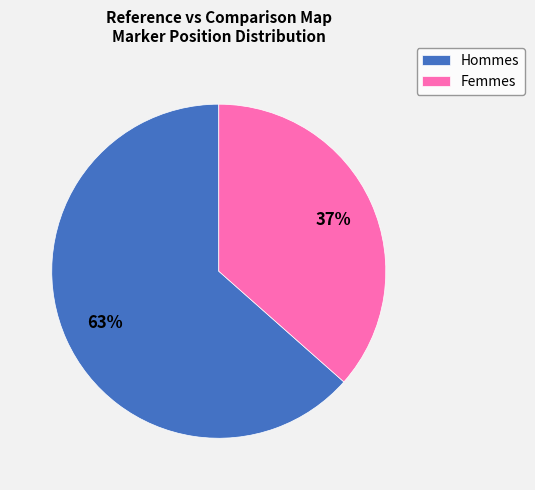

Do Femmes and Hommes together represent more than half of the pie?

Yes